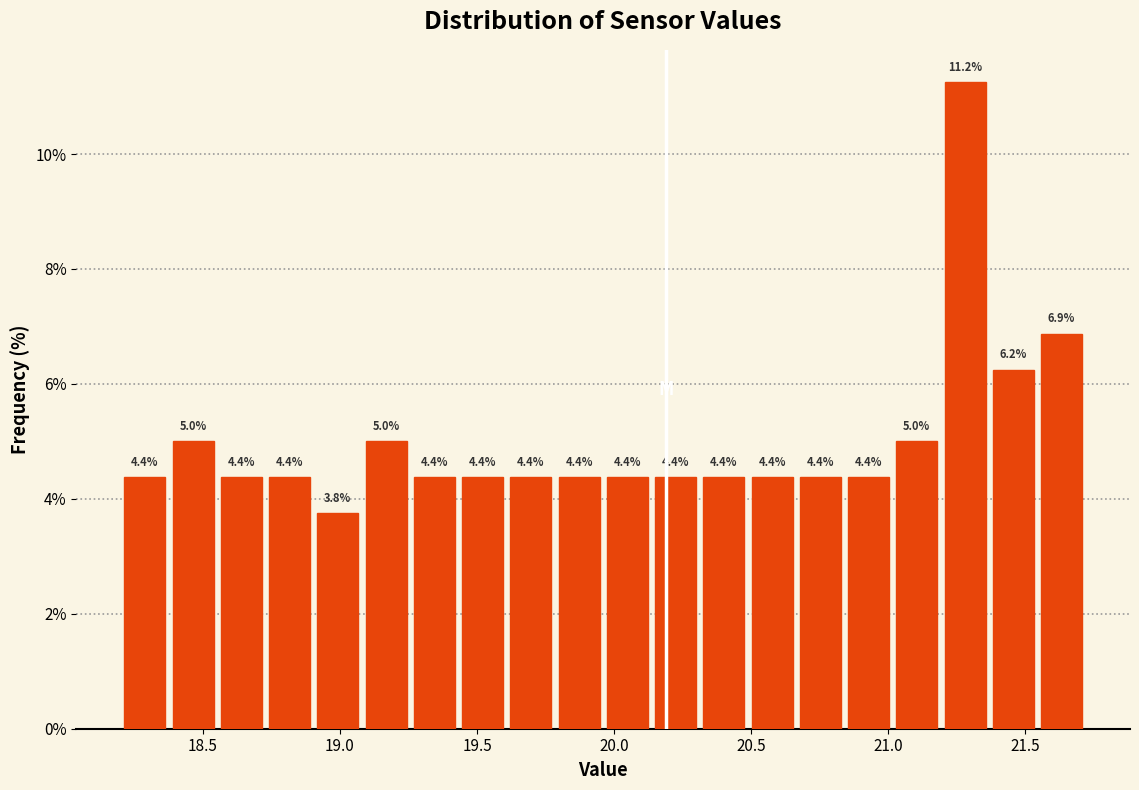

Around what value on the x-axis is the tallest bar? Give the approximate position of its centre, as read against the axis.

21.30